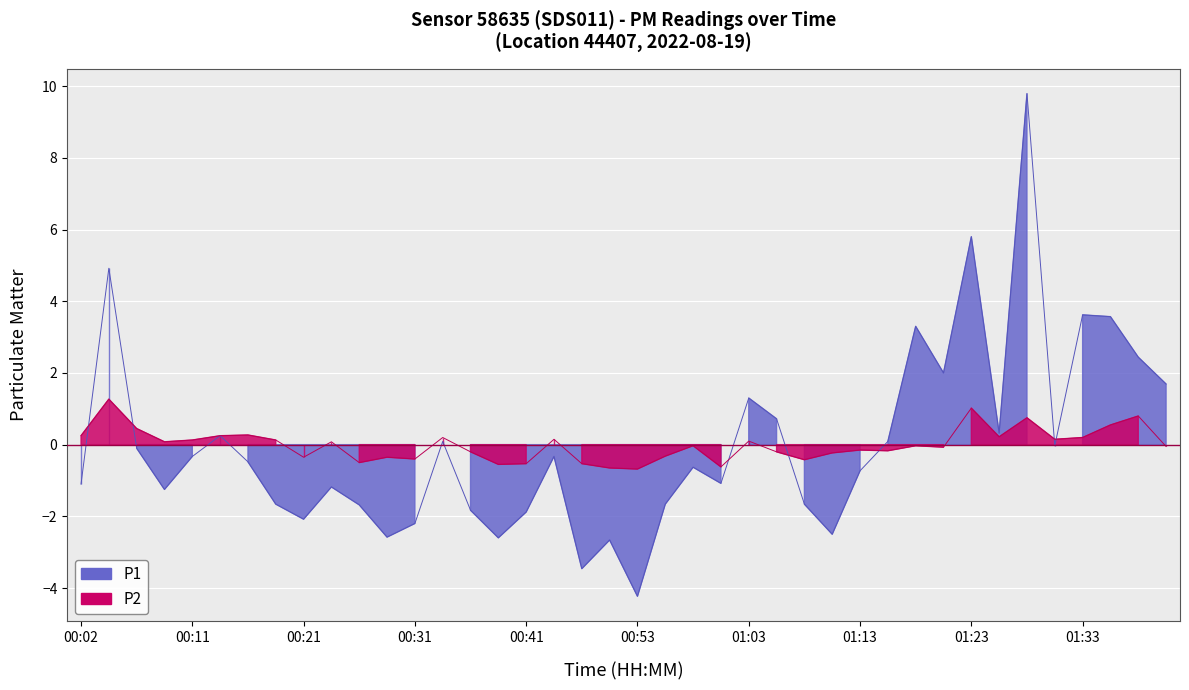

What is the approximate value of P2 at 01:08?

-0.4